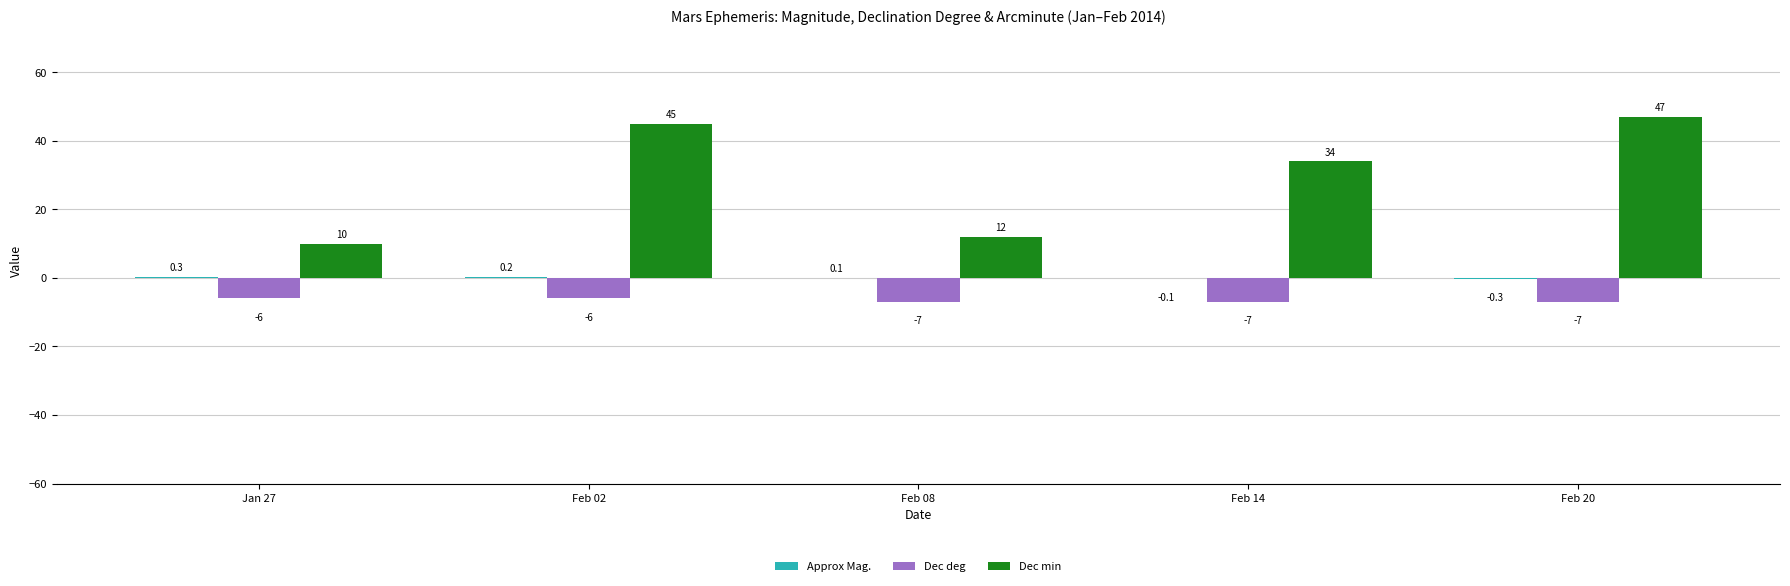

The value of Dec min at Feb 20 is 47.0. True or false?

True